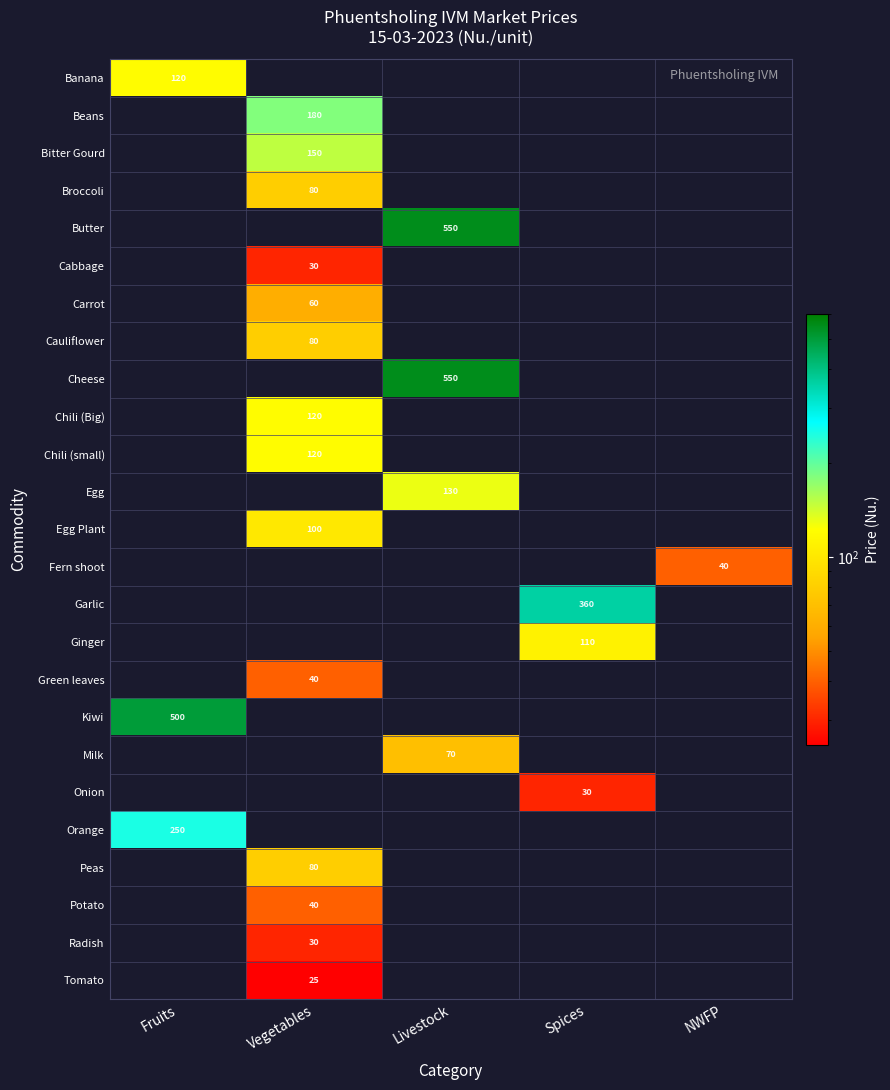

The value of Broccoli at Vegetables is 138. True or false?

False